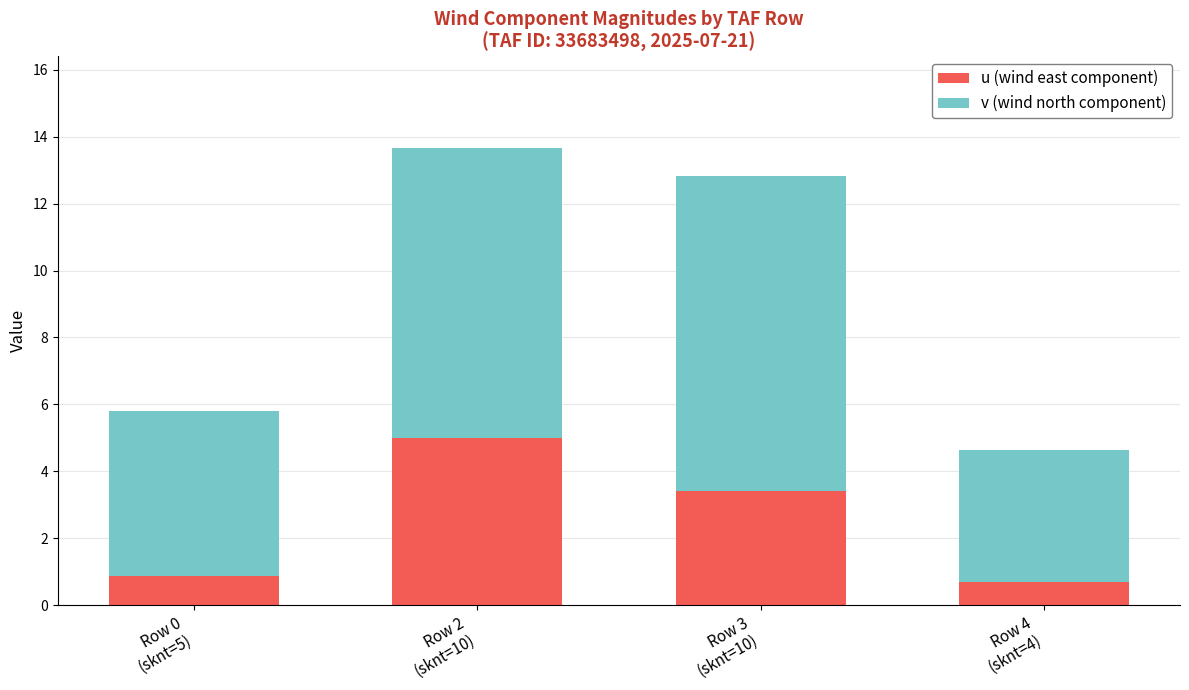

What is the minimum value for u (wind east component)?

0.7